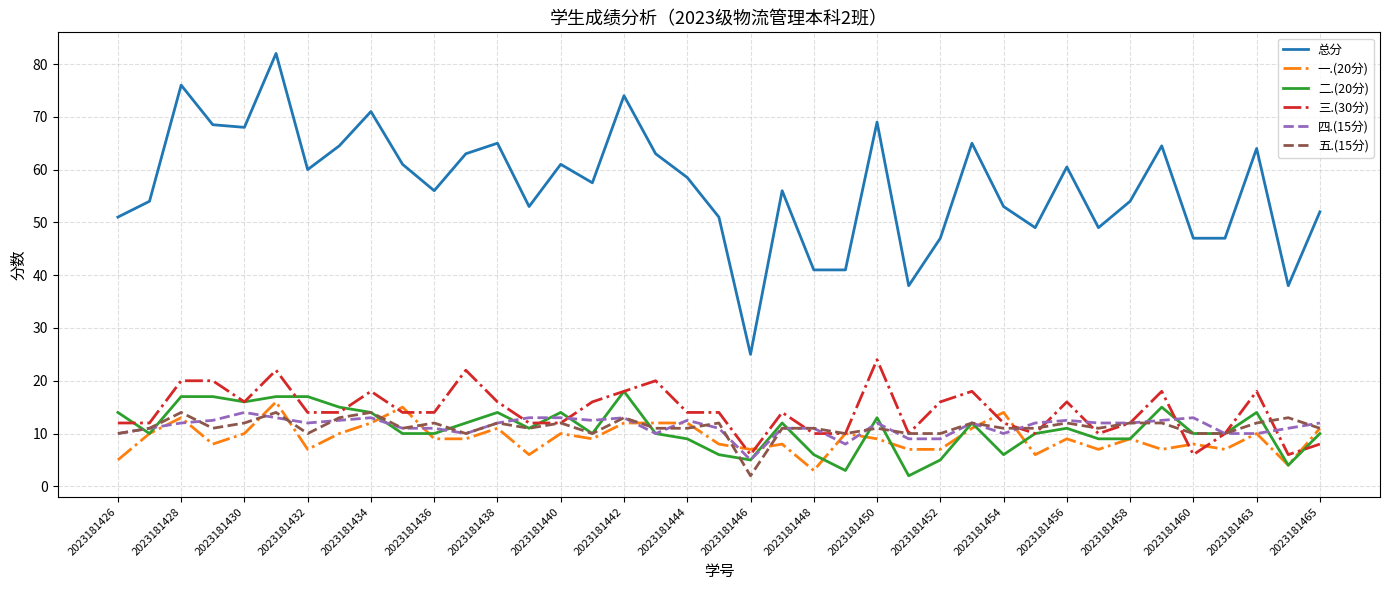

True or false: 四.(15分) and 总分 cross at least once.

False